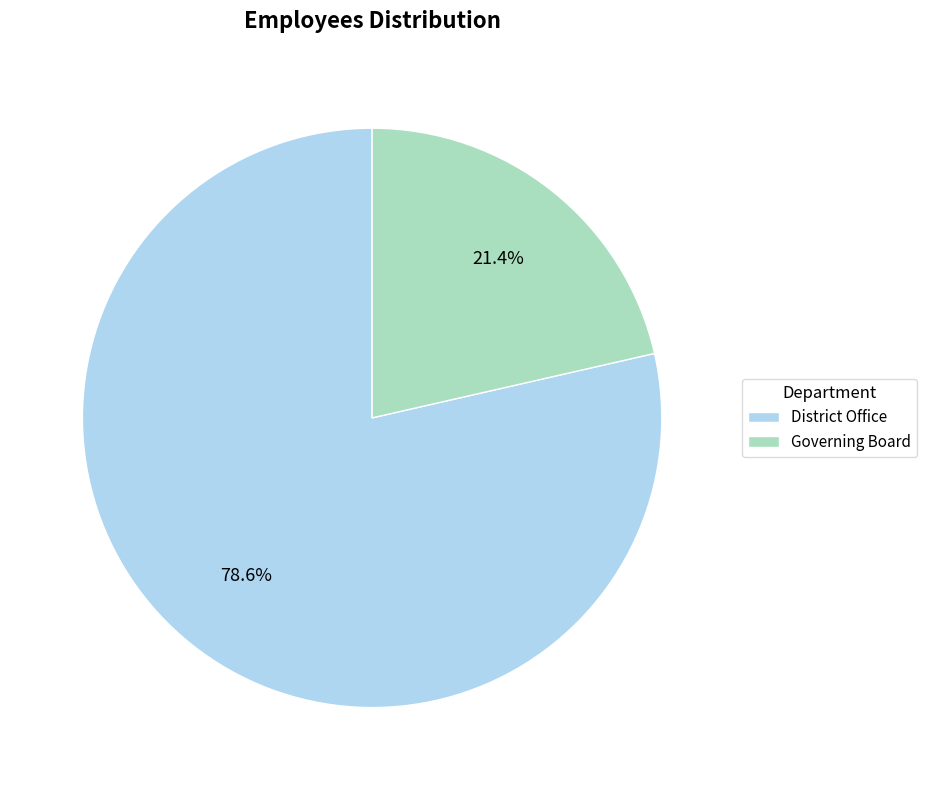

How many segments does this pie chart have?

2